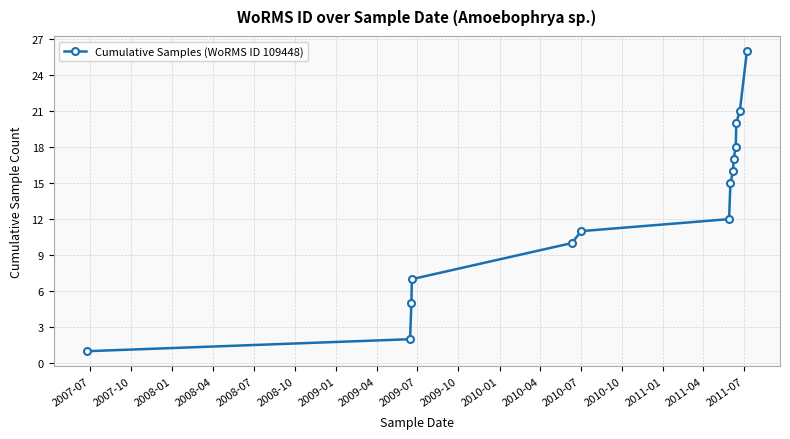

True or false: the data has more than 1 interior local peaks.

False